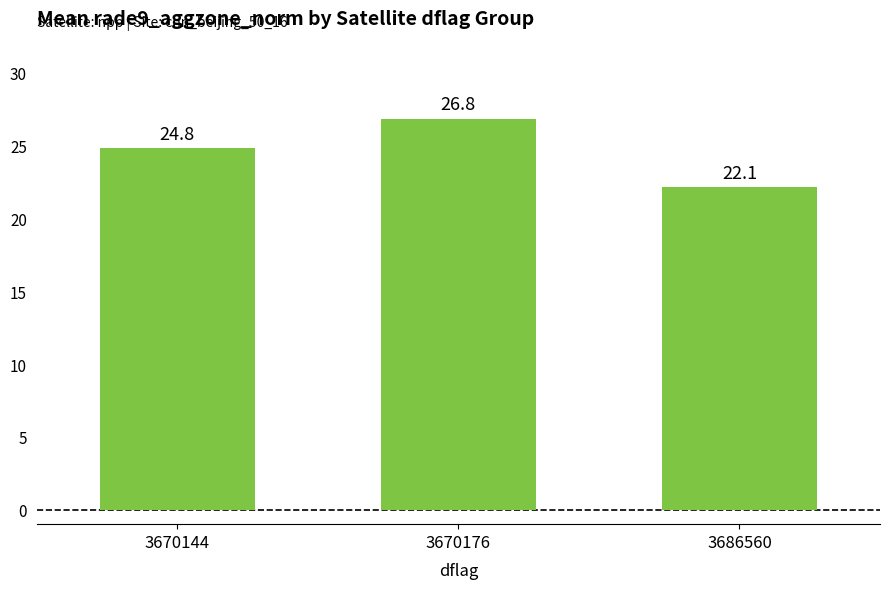

Which category has the lowest value across all series?

3686560